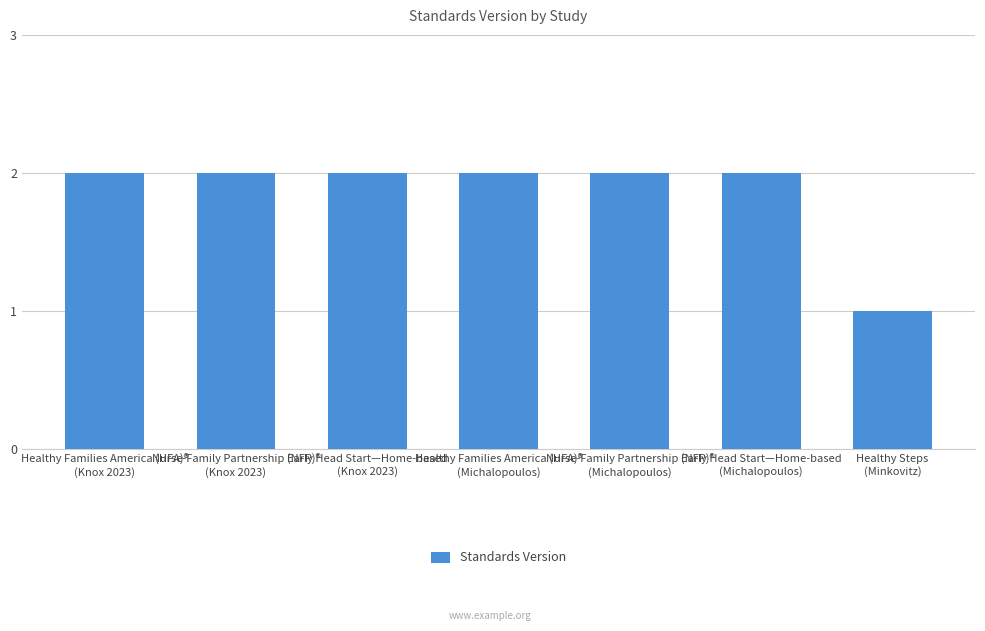

Reading left to right, list all the values displayed in this chart.

Healthy Families America (HFA)®
(Knox 2023)=2	Nurse-Family Partnership (NFP)®
(Knox 2023)=2	Early Head Start—Home-based
(Knox 2023)=2	Healthy Families America (HFA)®
(Michalopoulos)=2	Nurse-Family Partnership (NFP)®
(Michalopoulos)=2	Early Head Start—Home-based
(Michalopoulos)=2	Healthy Steps
(Minkovitz)=1